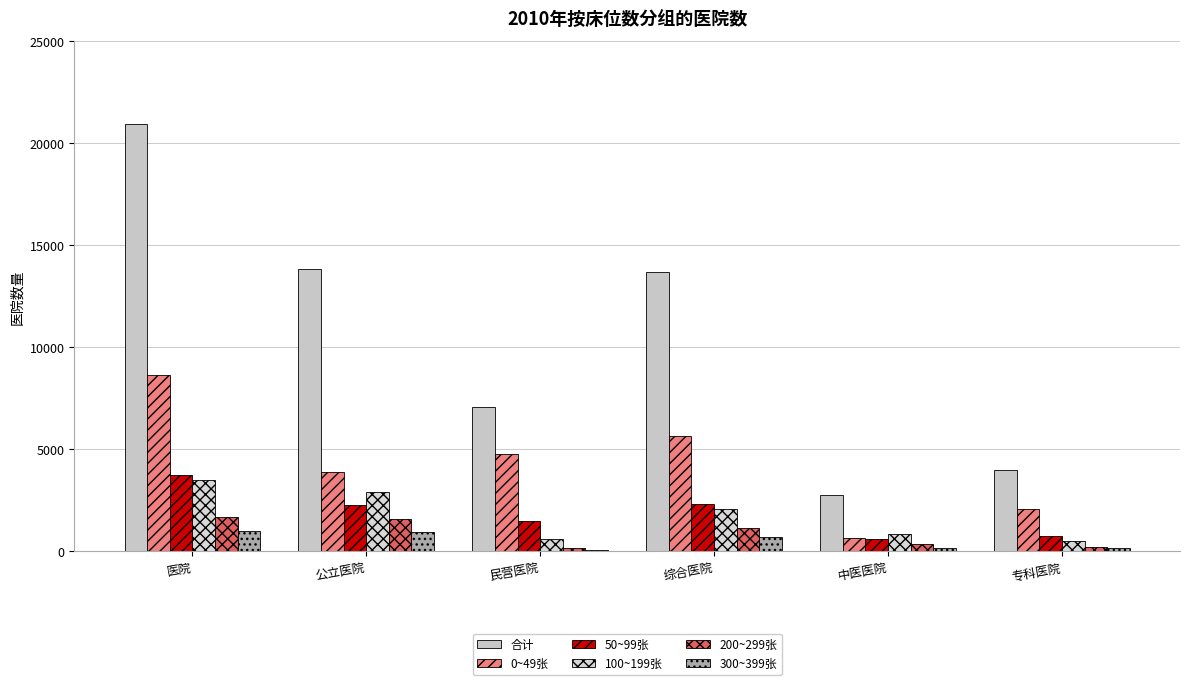

What is the highest value of the 200~299张 series?

1691